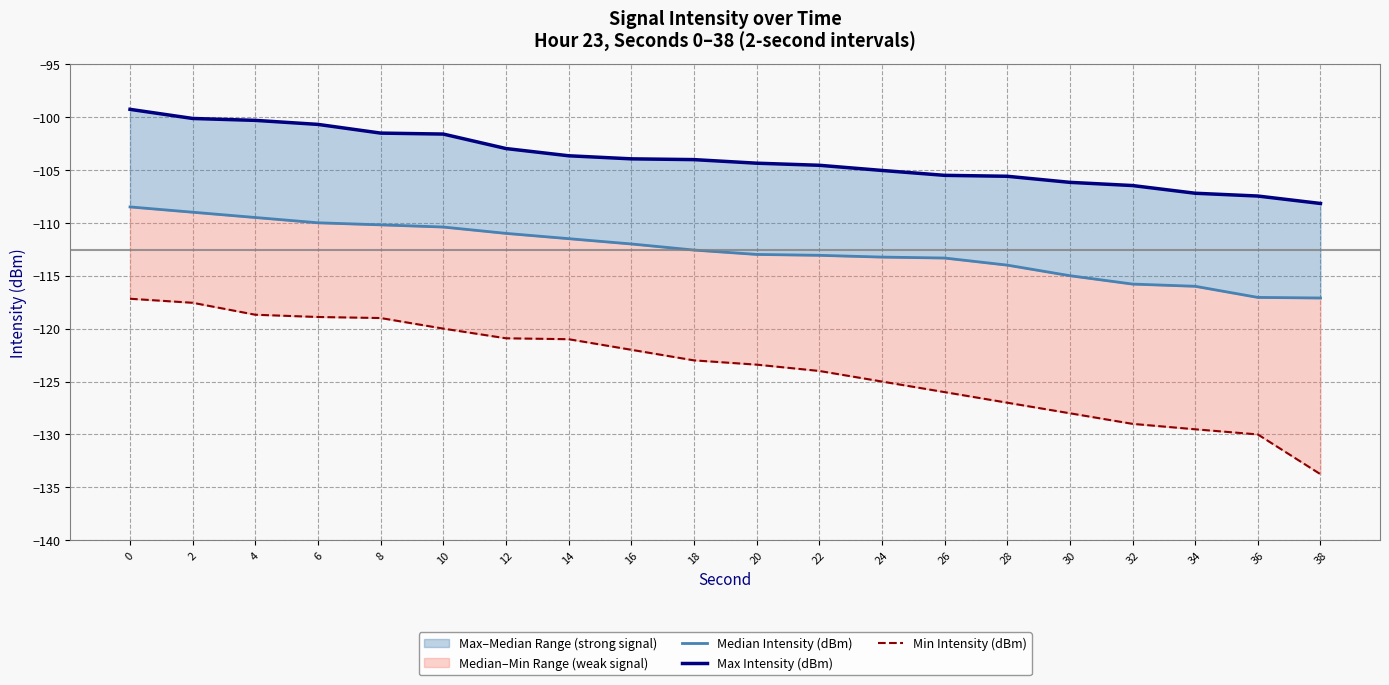

The value of Min Intensity (dBm) at 28 is -218.4. True or false?

False